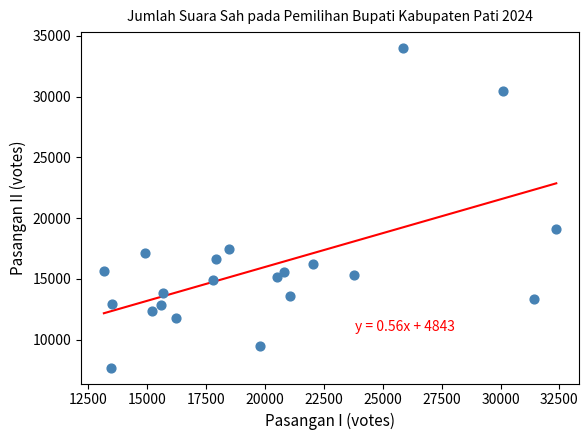

What Y value in the scatter plot is closest to 20844?

19059